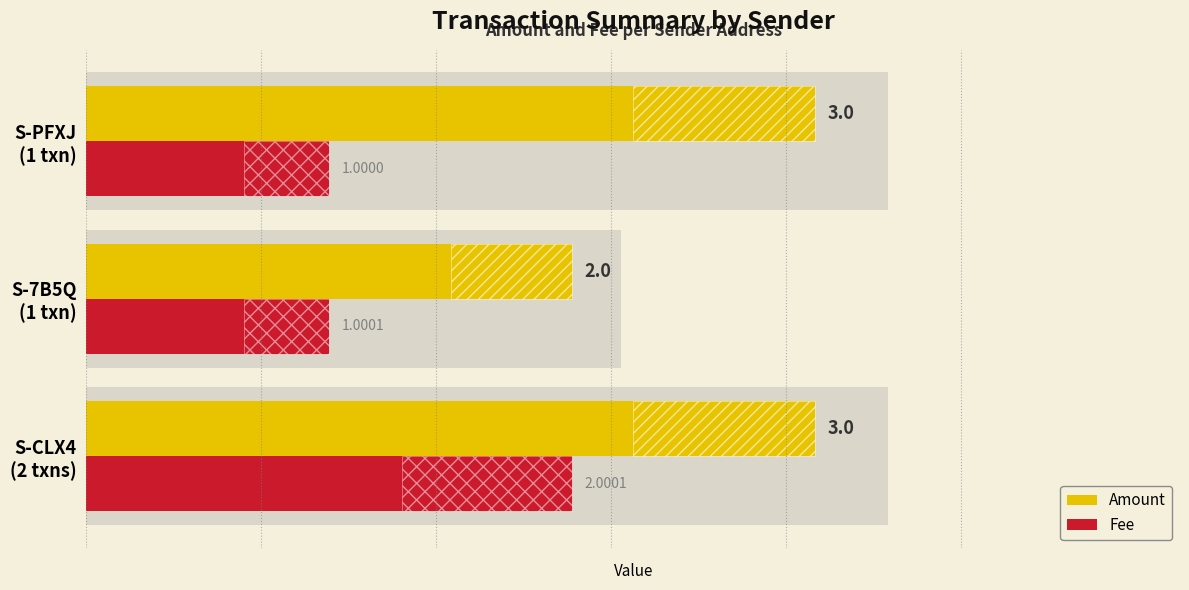

Which series has the largest total across all categories?

Amount